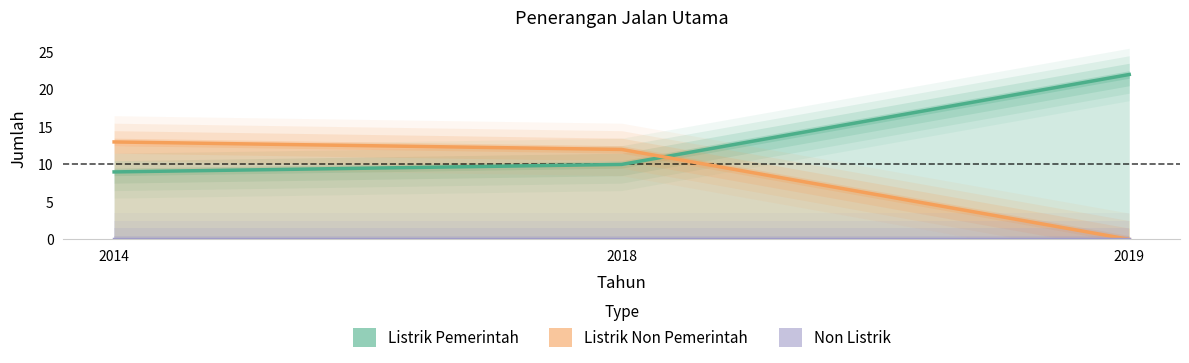

At 2018, list the series in order from smallest to largest.

Non Listrik, Listrik Pemerintah, Listrik Non Pemerintah